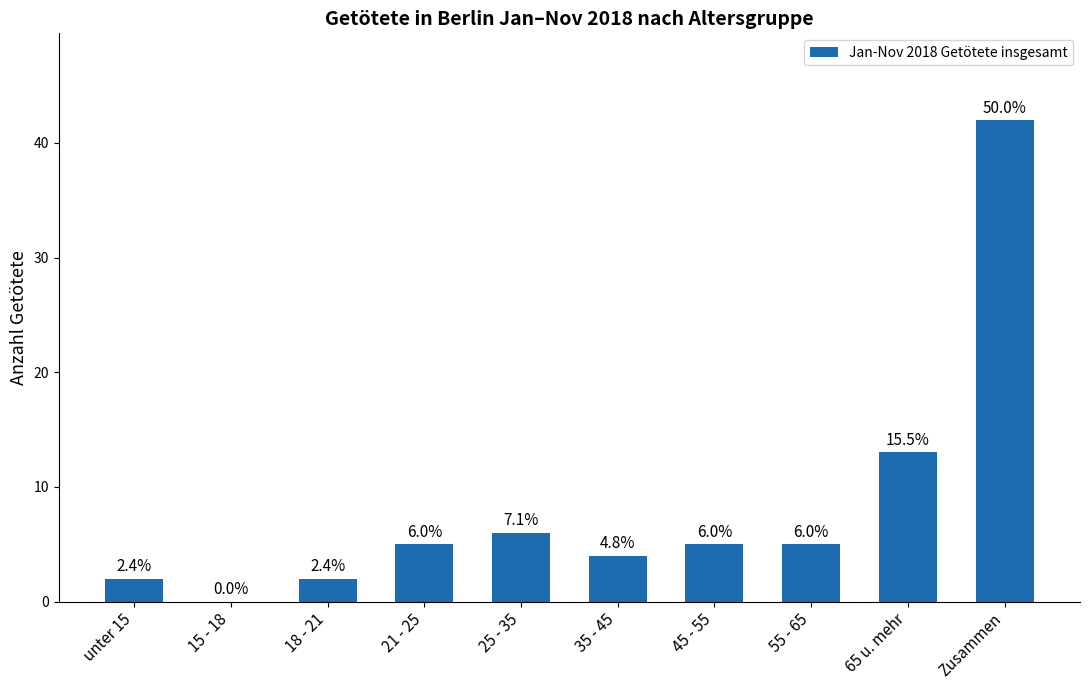

Are the bars horizontal?

No